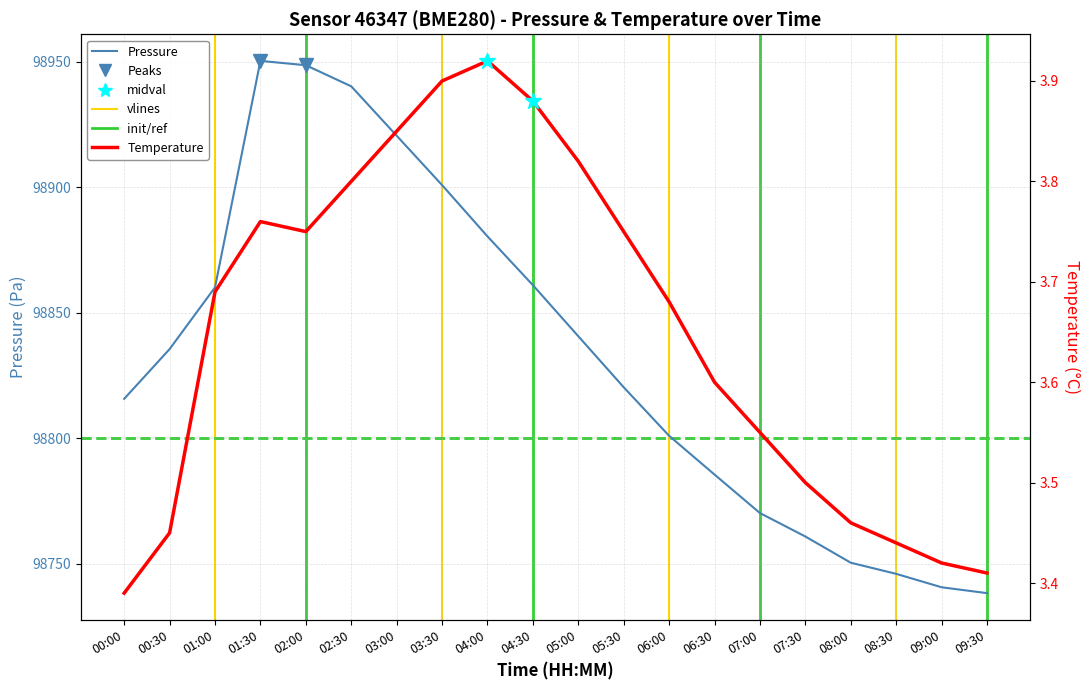

What is the smallest value displayed?

3.4